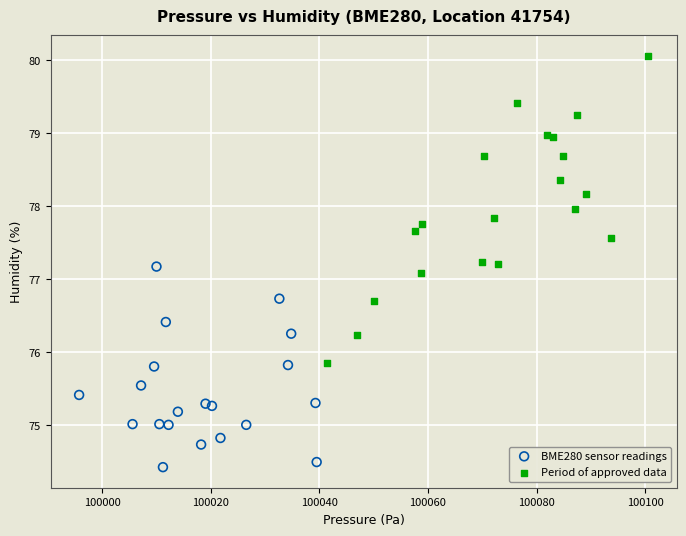

Which series contains the highest Y value?

Period of approved data